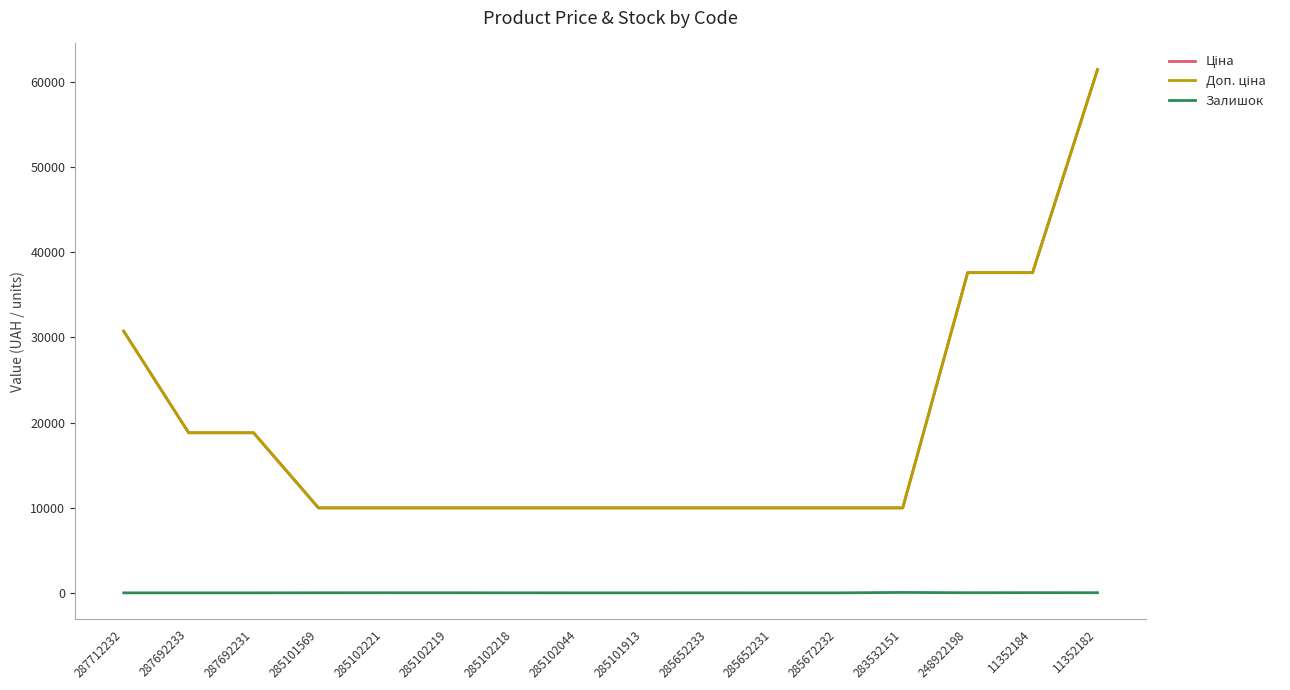

True or false: Залишок and Ціна cross at least once.

False